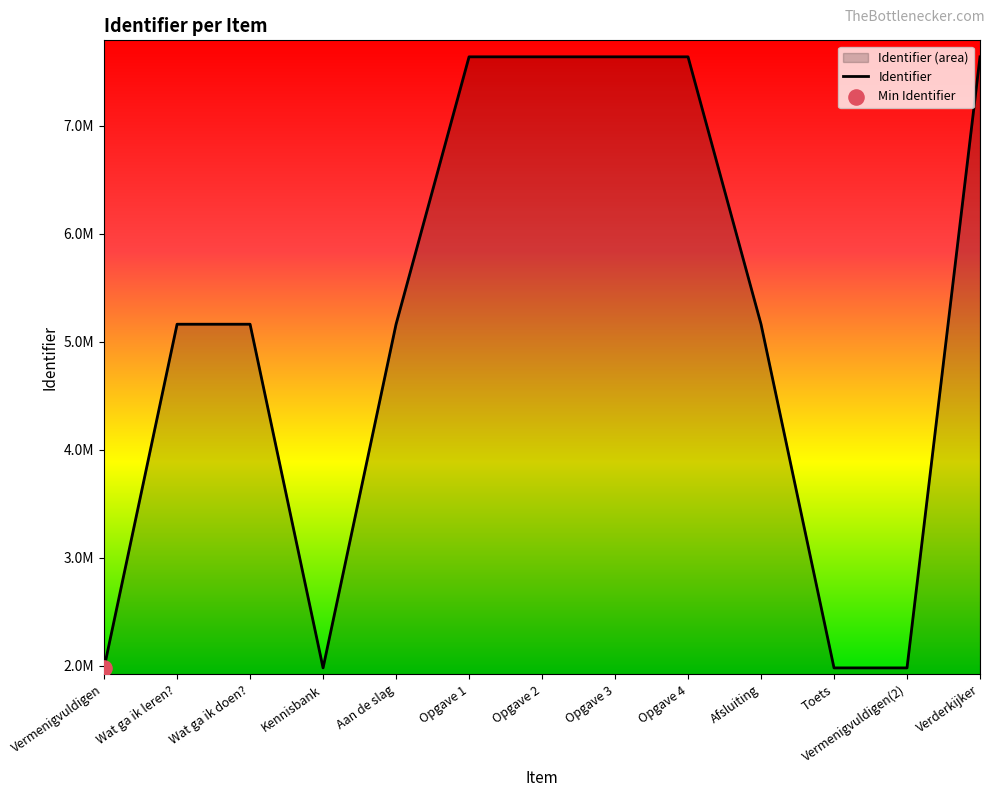

Approximately how many times larger is the value at Opgave 3 compared to Opgave 4?

1.0